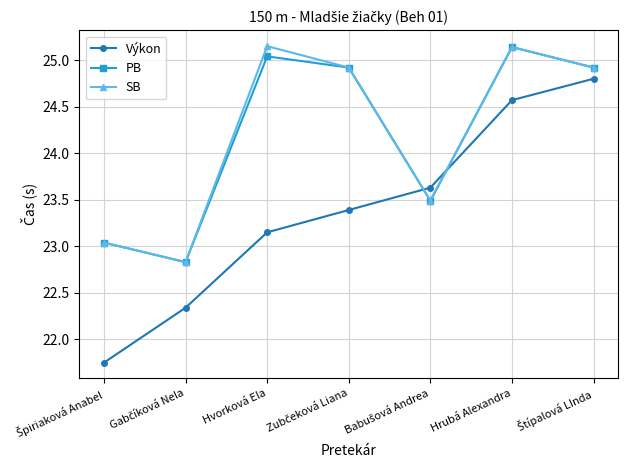

How many lines are shown in the chart?

3